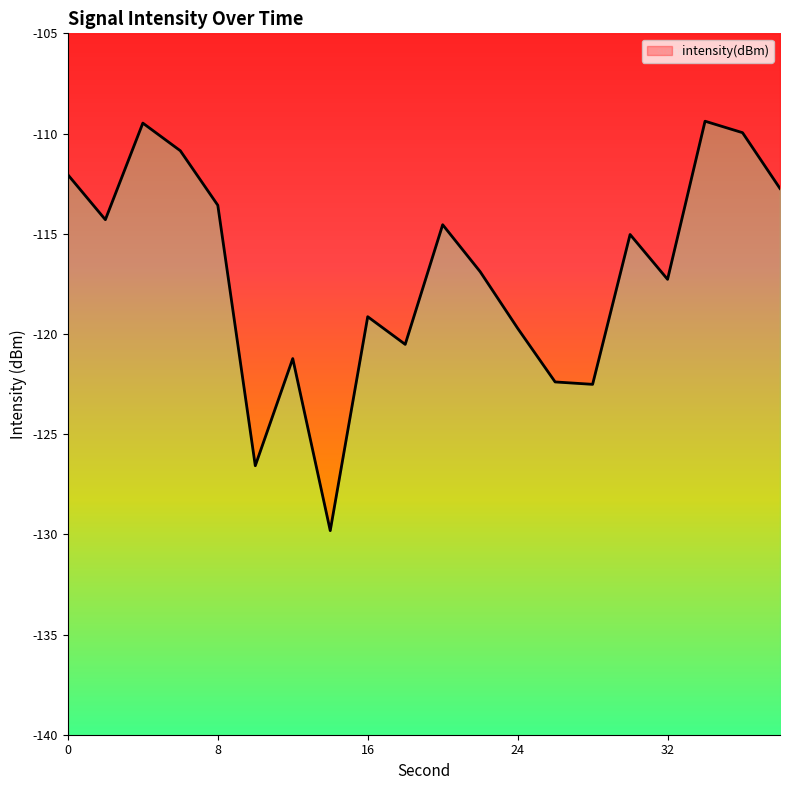

List the labels in order of value, largest first.

34, 4, 36, 6, 0, 38, 8, 2, 20, 30, 22, 32, 16, 24, 18, 12, 26, 28, 10, 14